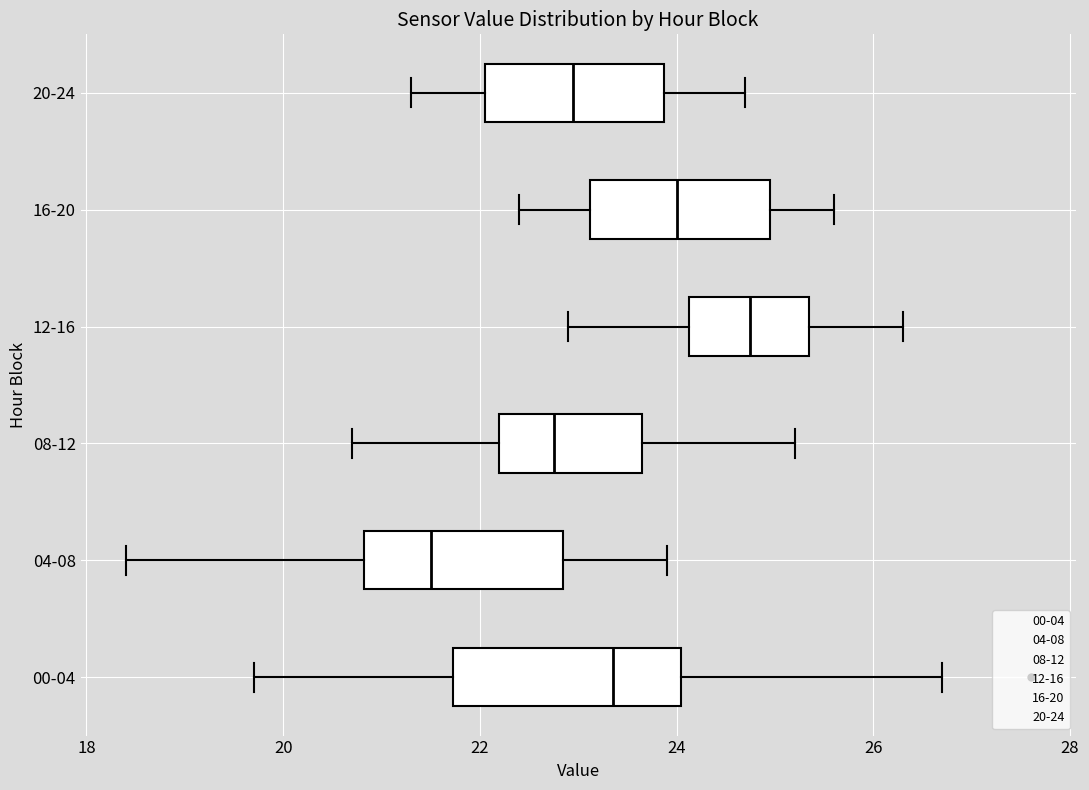

Which box's median line is the furthest to the left?

04-08